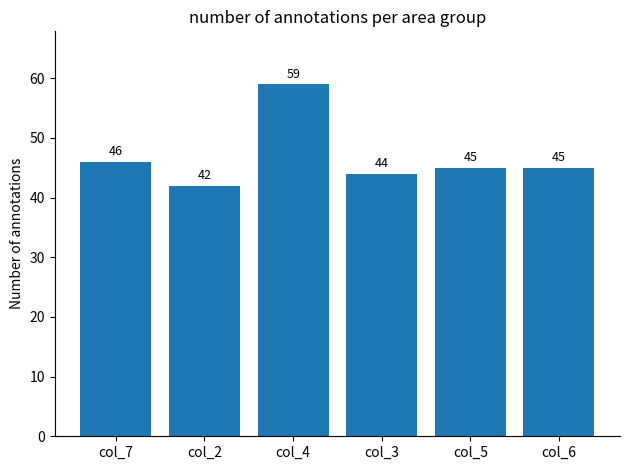

What is the sum of the values at col_3 and col_7?

90